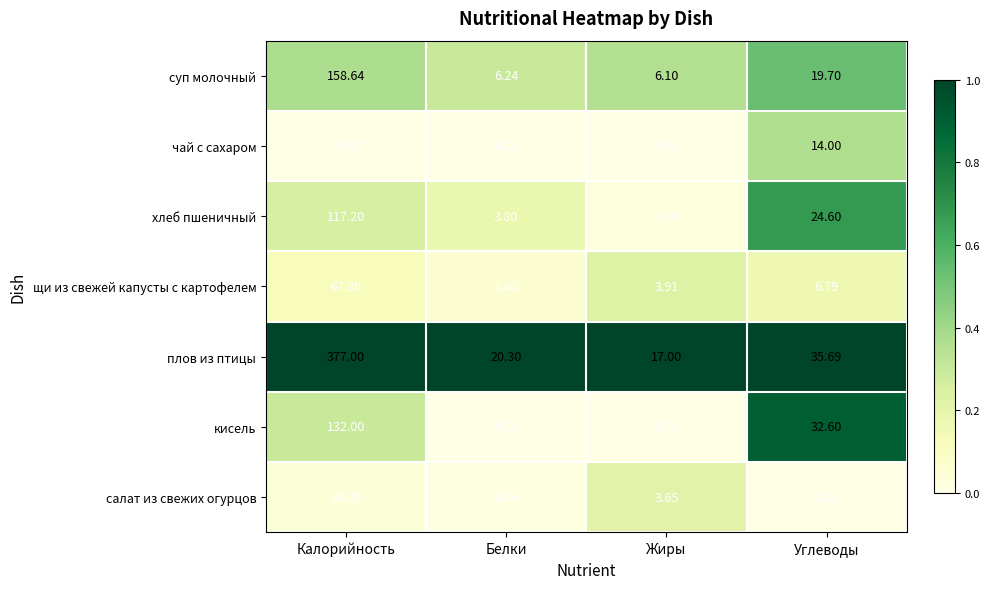

At which label does чай с сахаром first exceed 14?

Калорийность